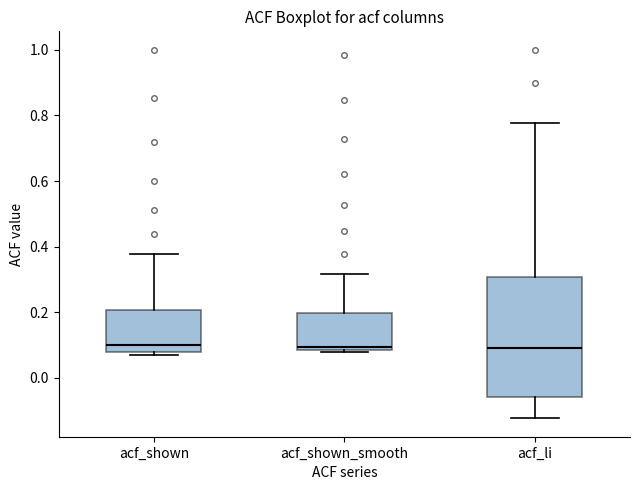

Comparing the boxes themselves (not the whiskers), which one is the tallest?

acf_li